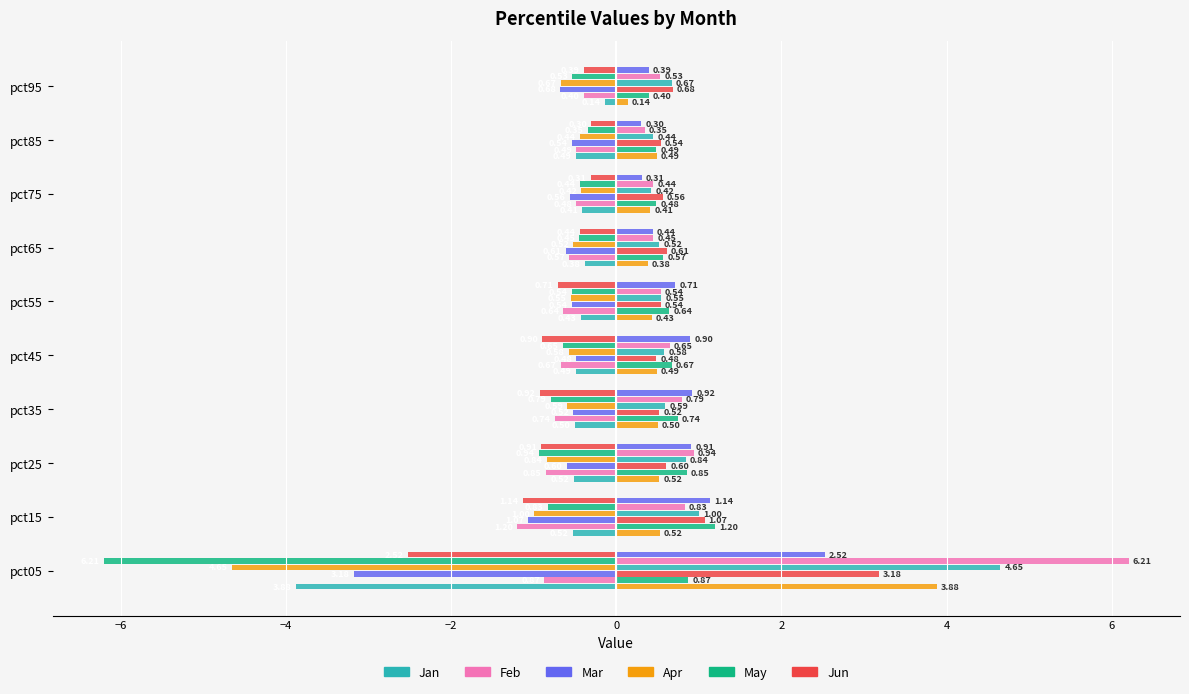

How many data points does each series have?

10